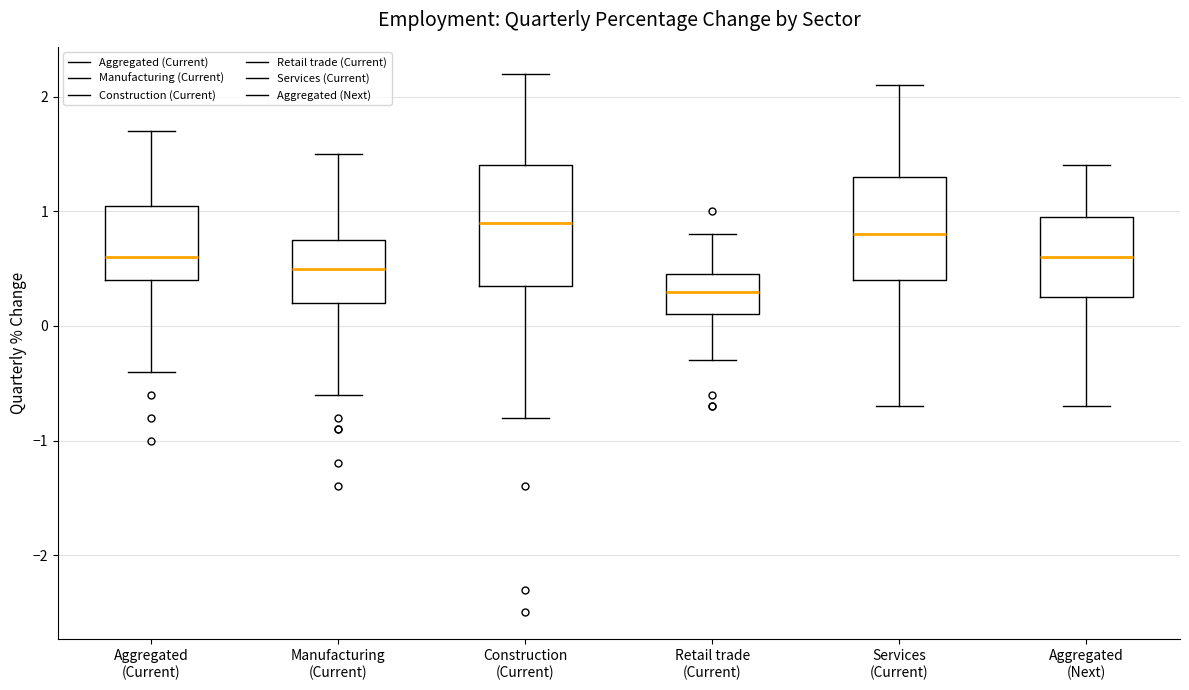

Reading left to right, transcribe this box plot: for each box, give where its median line is, the range the box spans, and where its two whiskers end, as read against the y-axis. The values are not printed on the chart, so give them approximately, as read against the axis.

Aggregated (Current): median 0.6, box 0.4 to 1.1, whiskers -0.4 to 1.7
Manufacturing (Current): median 0.5, box 0.2 to 0.8, whiskers -0.6 to 1.5
Construction (Current): median 0.9, box 0.4 to 1.4, whiskers -0.8 to 2.2
Retail trade (Current): median 0.3, box 0.1 to 0.5, whiskers -0.3 to 0.8
Services (Current): median 0.8, box 0.4 to 1.3, whiskers -0.7 to 2.1
Aggregated (Next): median 0.6, box 0.3 to 1.0, whiskers -0.7 to 1.4